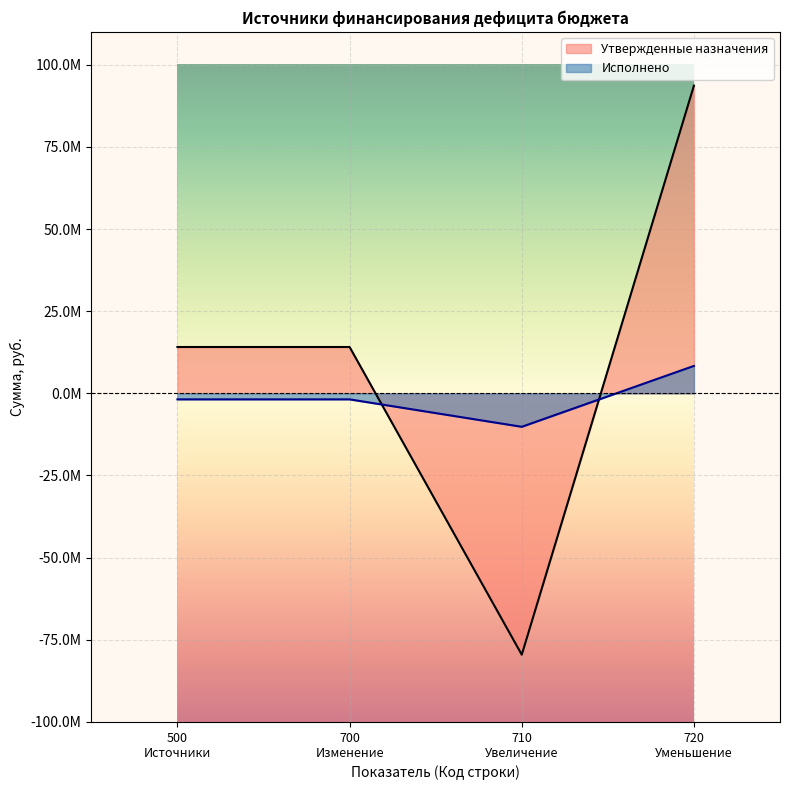

At which label does Исполнено first exceed 8347196?

720